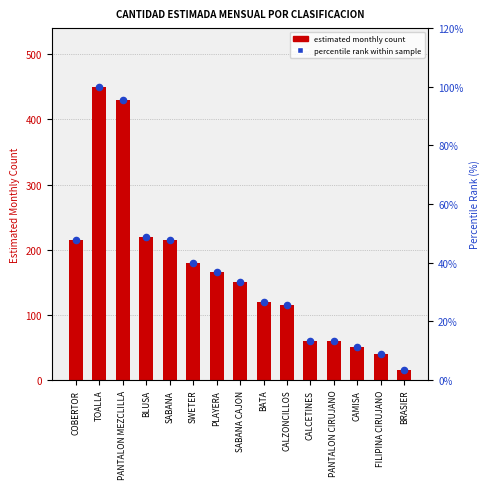

What are all the series names shown in the legend?

estimated monthly count, percentile rank within sample